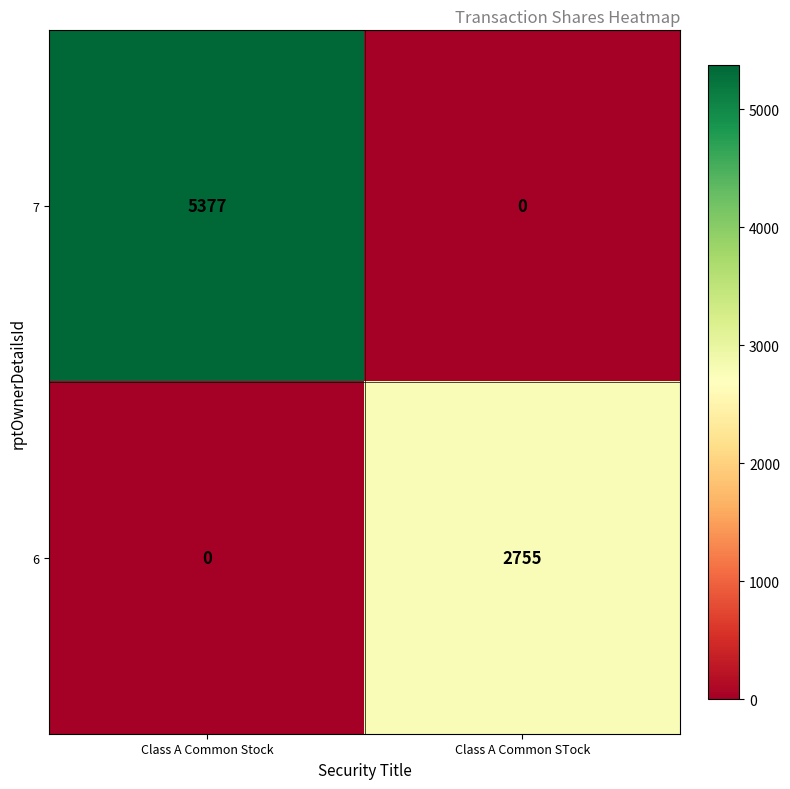

Which category has the highest value across all series?

Class A Common Stock